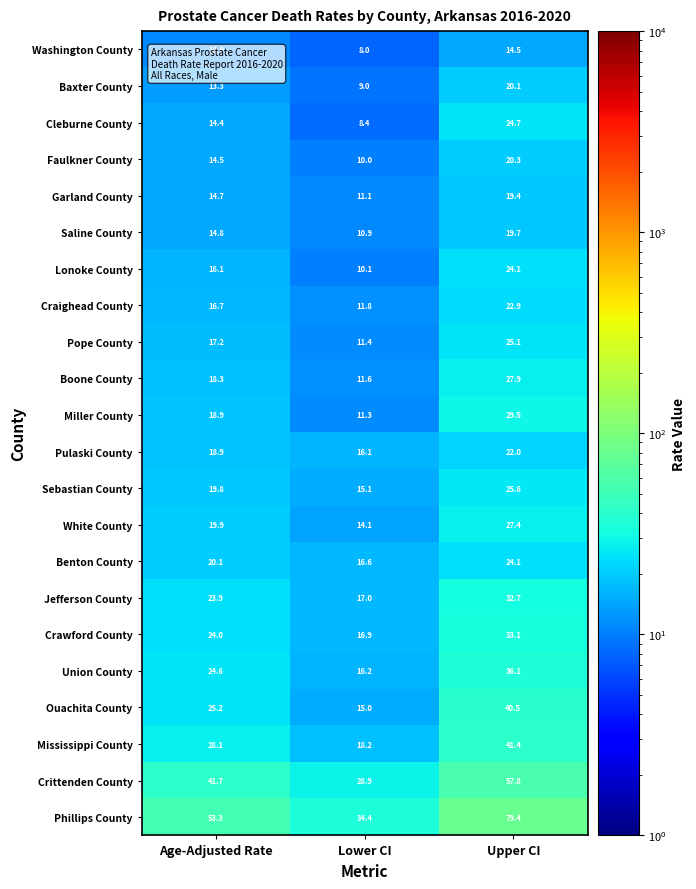

At Lower CI, list the series in order from largest to smallest.

Phillips County, Crittenden County, Mississippi County, Jefferson County, Crawford County, Benton County, Union County, Pulaski County, Sebastian County, Ouachita County, White County, Craighead County, Boone County, Pope County, Miller County, Garland County, Saline County, Lonoke County, Faulkner County, Baxter County, Cleburne County, Washington County